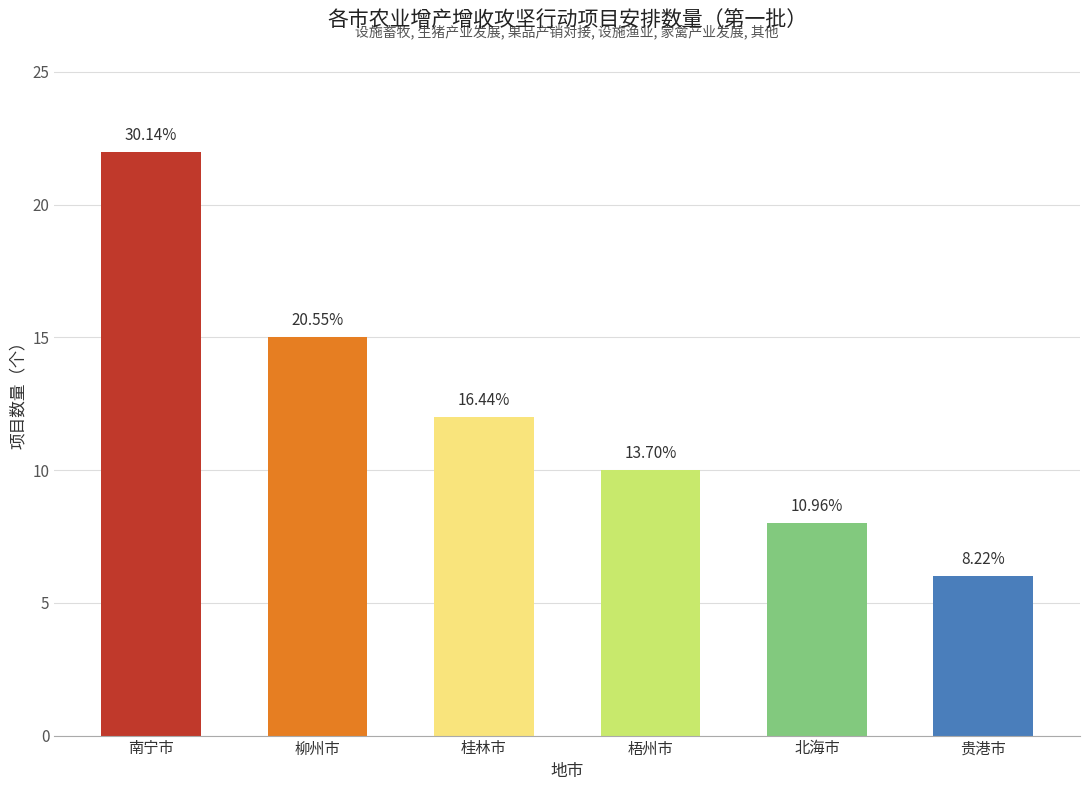

How many bars are there in total?

6